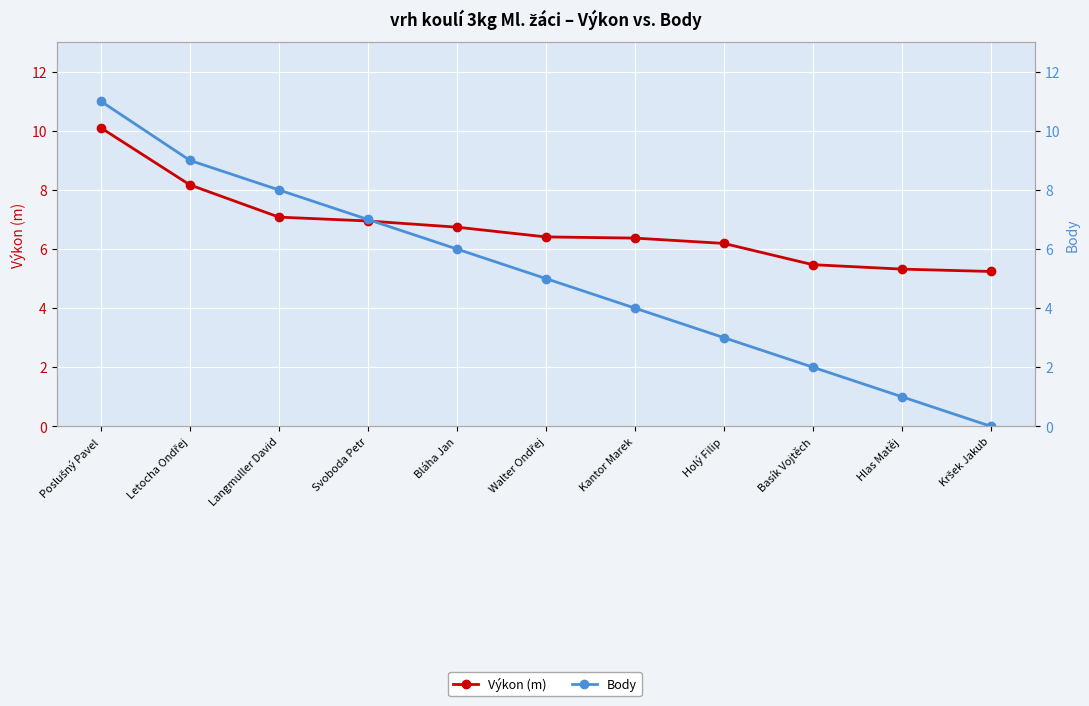

Reading left to right, transcribe all the data shown in this chart.

Výkon (m): Poslušný Pavel=10.1	Letocha Ondřej=8.2	Langmuller David=7.1	Svoboda Petr=7.0	Bláha Jan=6.7	Walter Ondřej=6.4	Kantor Marek=6.4	Holý Filip=6.2	Basík Vojtěch=5.5	Hlas Matěj=5.3	Kršek Jakub=5.2
Body: Poslušný Pavel=11.0	Letocha Ondřej=9.0	Langmuller David=8.0	Svoboda Petr=7.0	Bláha Jan=6.0	Walter Ondřej=5.0	Kantor Marek=4.0	Holý Filip=3.0	Basík Vojtěch=2.0	Hlas Matěj=1.0	Kršek Jakub=0.0